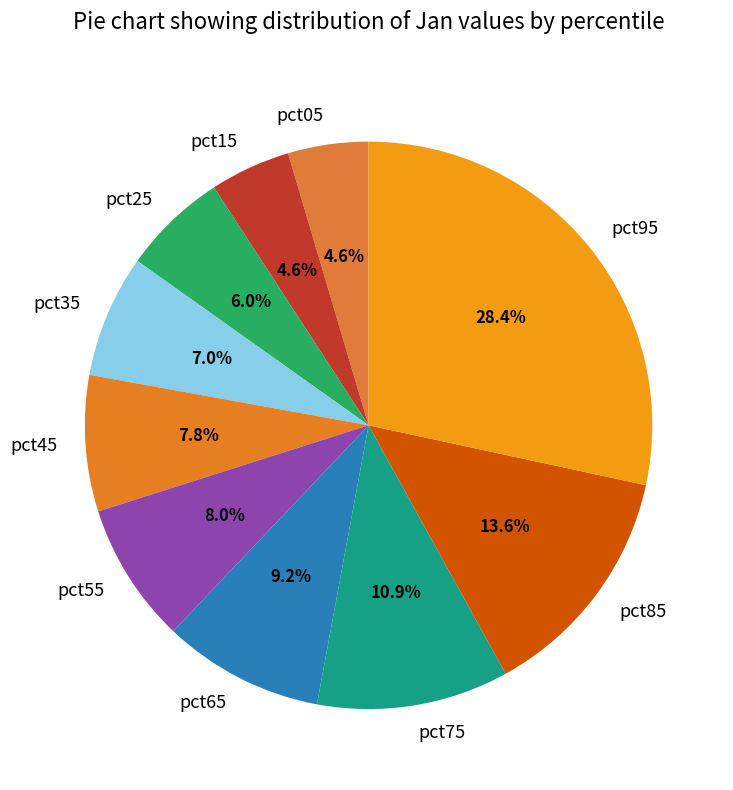

Between pct05 and pct55, which is larger?

pct55